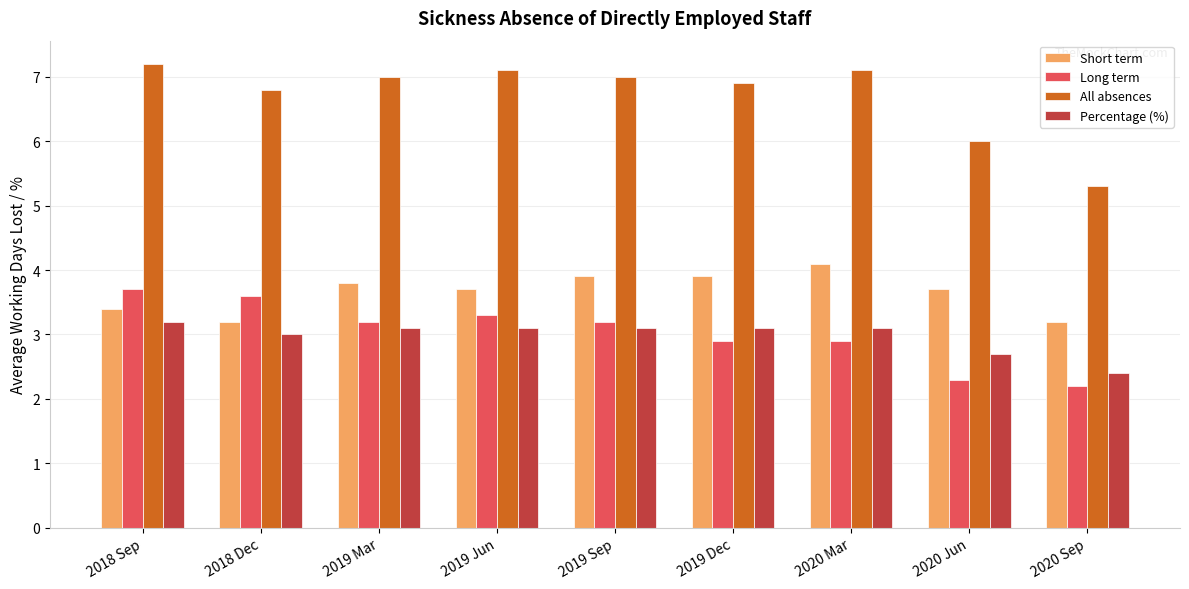

True or false: Long term has a value of 3.3 at 2019 Jun.

True